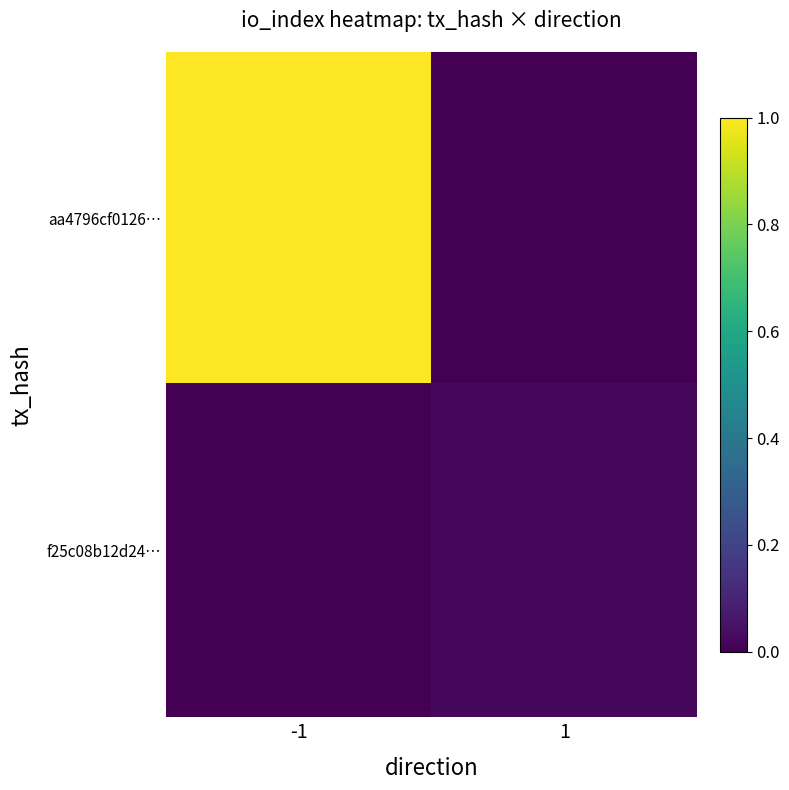

Reading right to left, extract all data points from this chart.

aa4796cf0126…: 1=0.0	-1=1.0
f25c08b12d24…: 1=0.0	-1=0.0